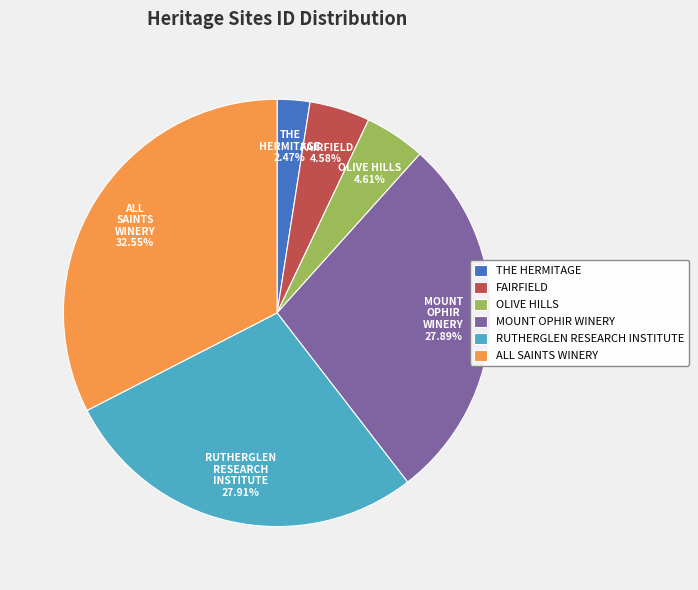

Combined, do ALL SAINTS WINERY and RUTHERGLEN RESEARCH INSTITUTE account for over 50%?

Yes